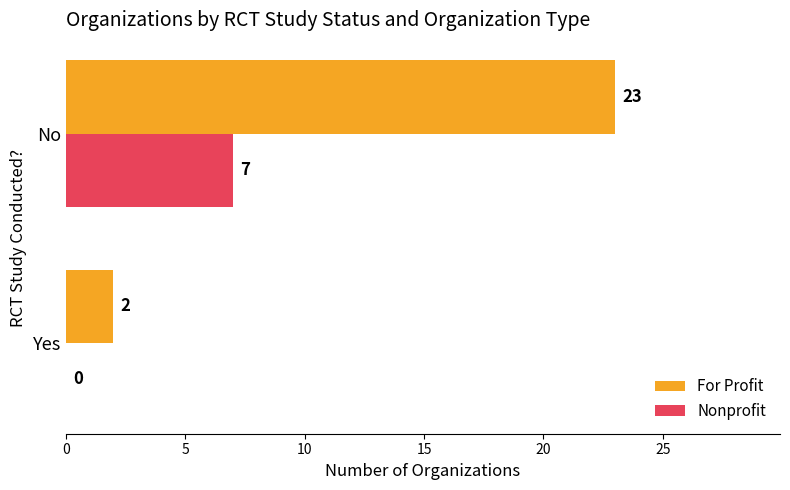

At which category is the sum across all series the highest?

No